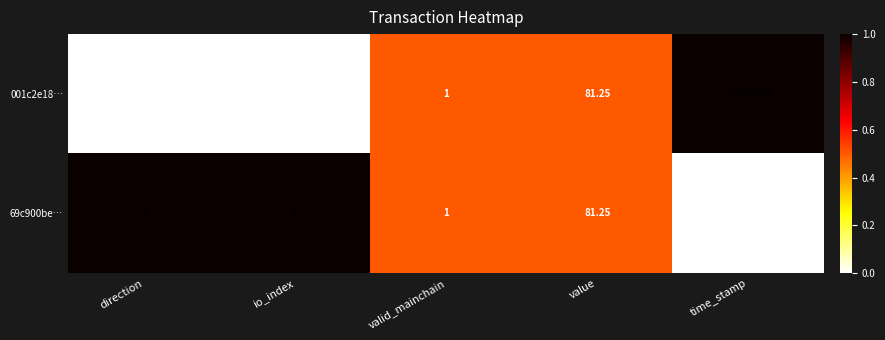

At which category does the chart reach its peak across all series?

time_stamp